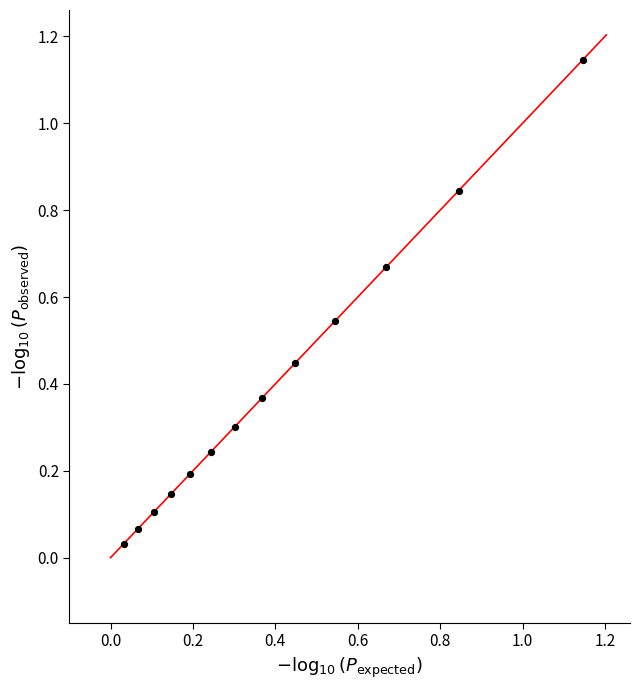

How many data points are displayed?

13